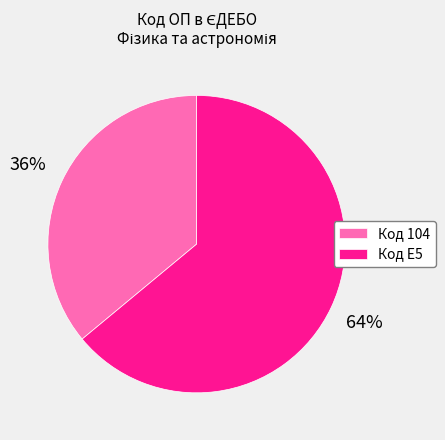

Approximately how many times larger is the value at Код 104 compared to Код E5?

0.6